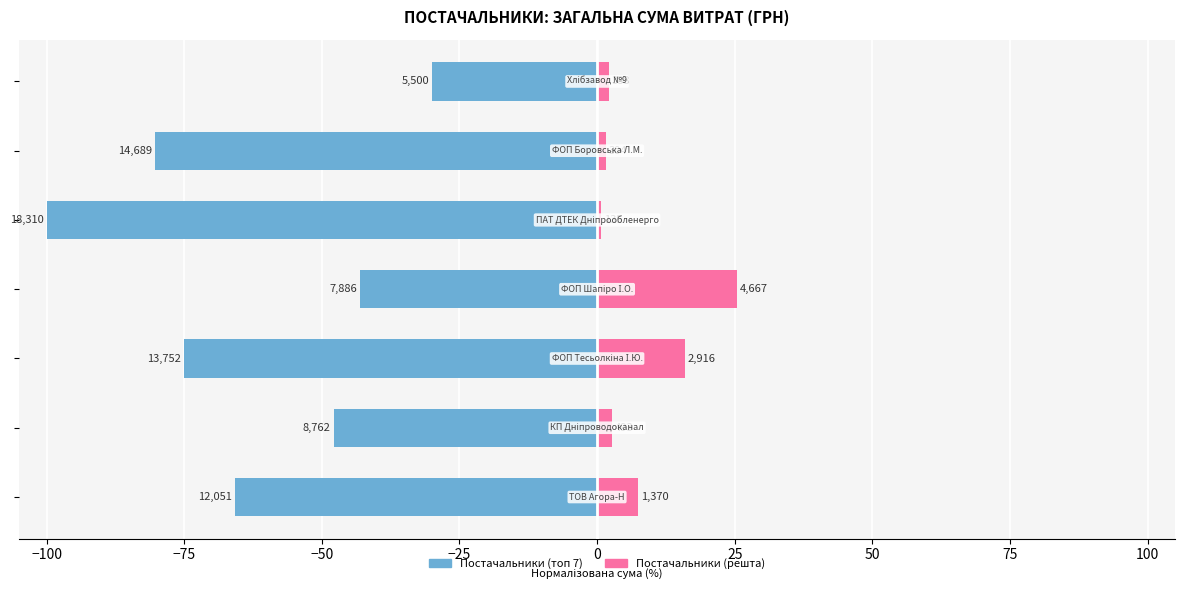

What is the smallest value displayed?

-100.0